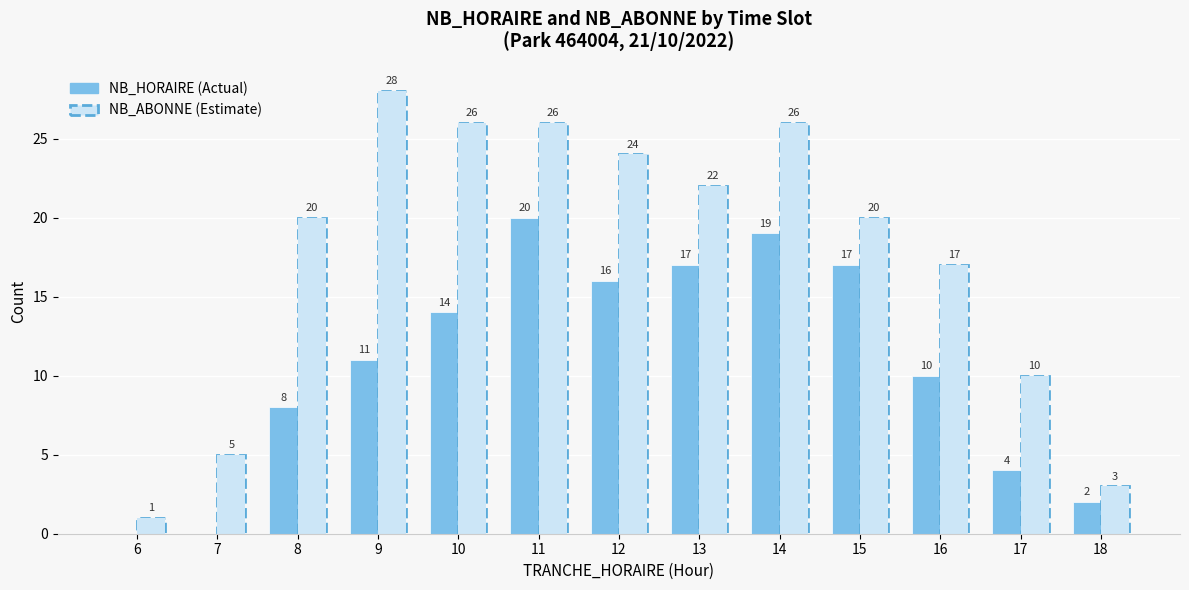

Reading right to left, what are all the values shown in this chart?

NB_HORAIRE: 2	4	10	17	19	17	16	20	14	11	8	0	0
NB_ABONNE: 3	10	17	20	26	22	24	26	26	28	20	5	1